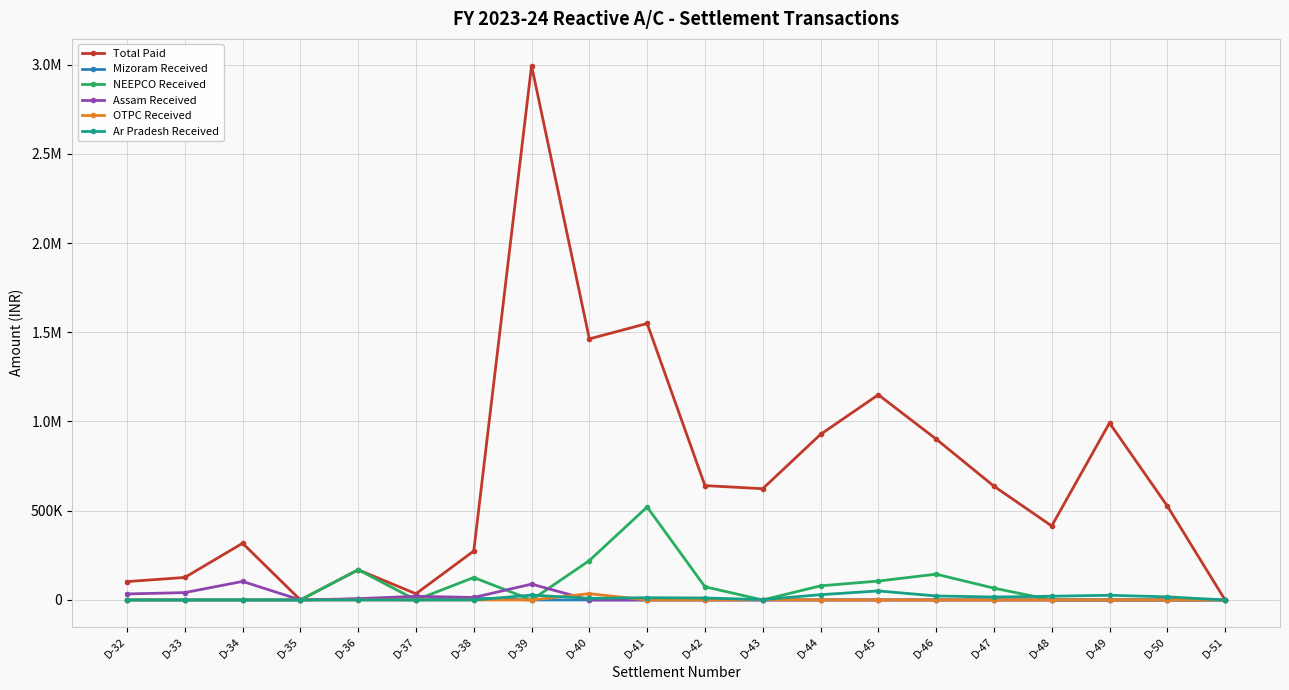

Is this an area chart (filled region under the line)?

No